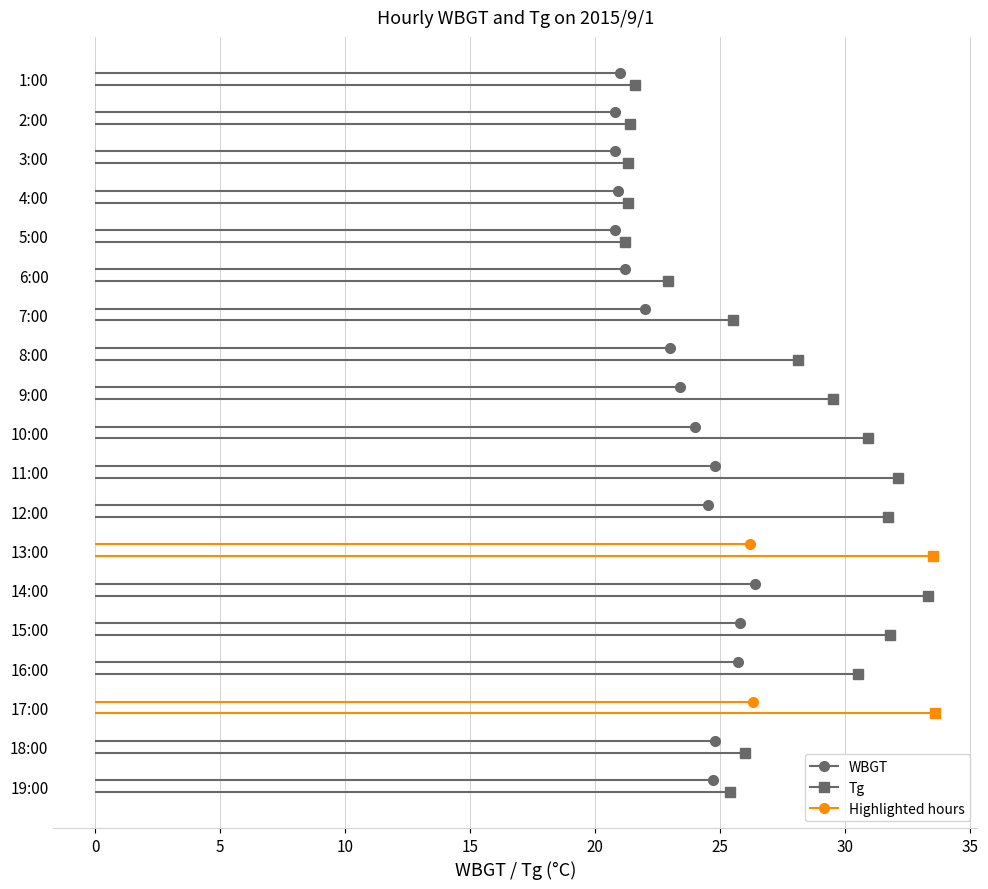

How many data points in WBGT are above 24?

9